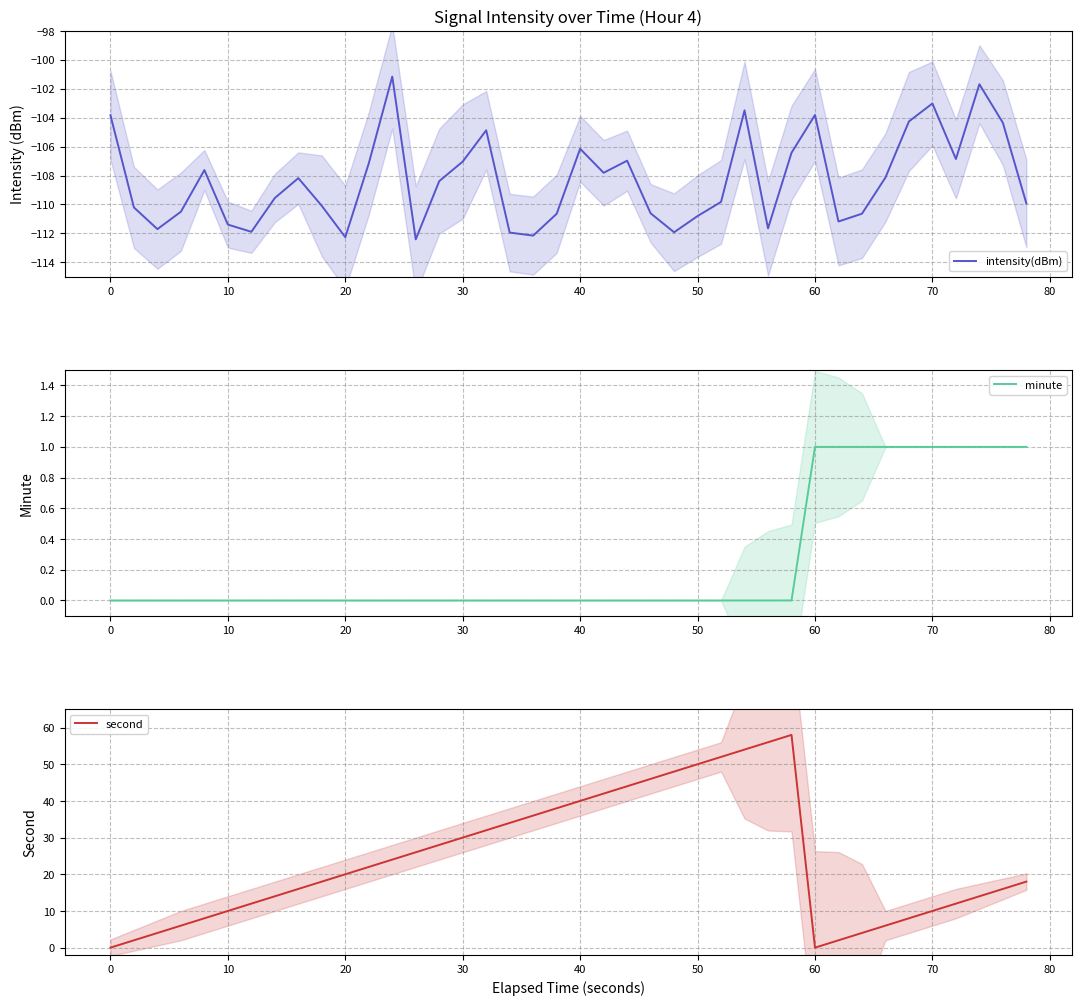

At how many categories does at least one series exceed -35?

40